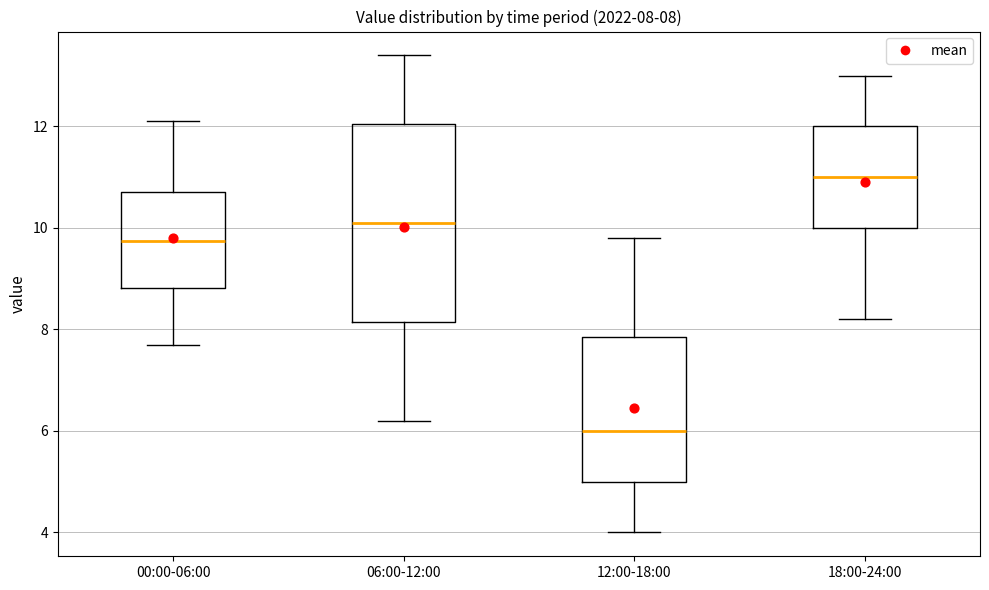

Which box is the tallest, from its lower edge to its upper edge?

06:00-12:00